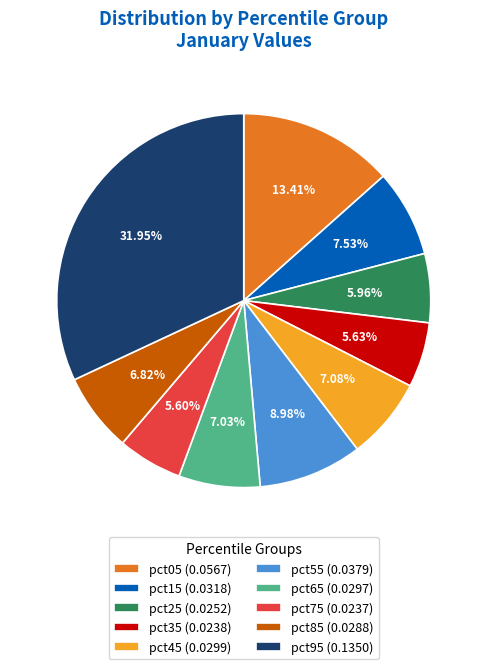

How many segments does this pie chart have?

10